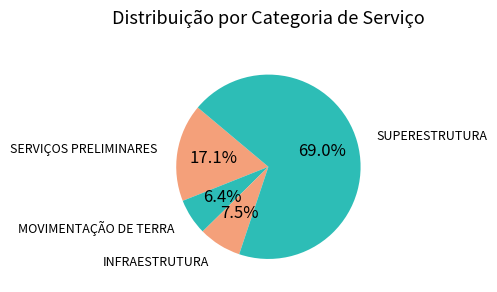

Combined, do SERVIÇOS PRELIMINARES and INFRAESTRUTURA account for over 50%?

No